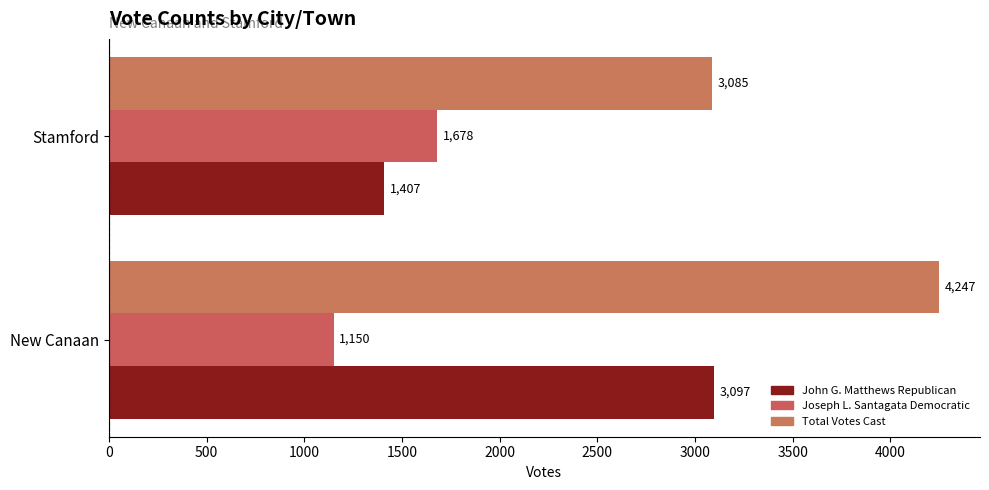

How many series are shown in this chart?

3